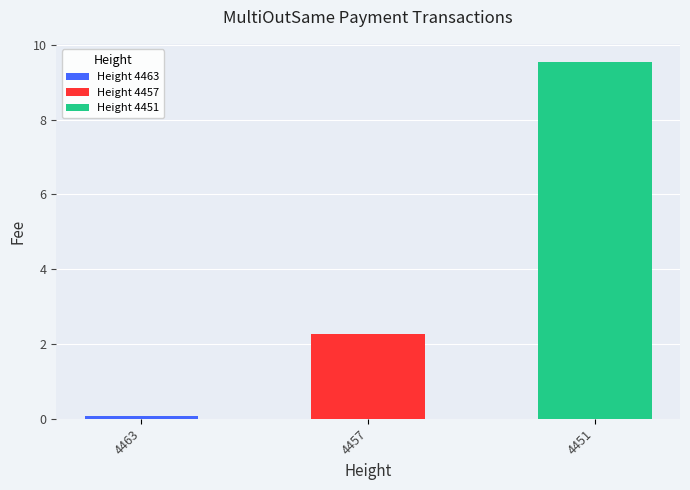

How many values are below 2?

1